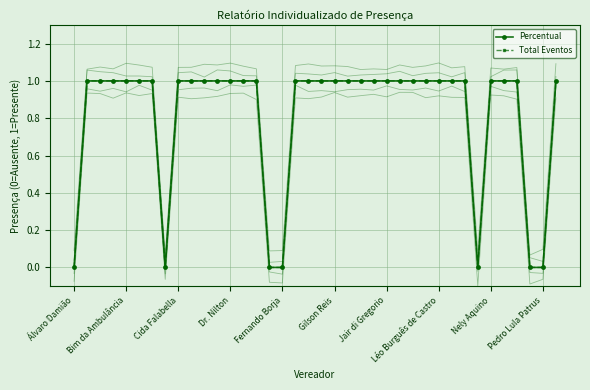

True or false: Total Eventos and Percentual cross at least once.

False